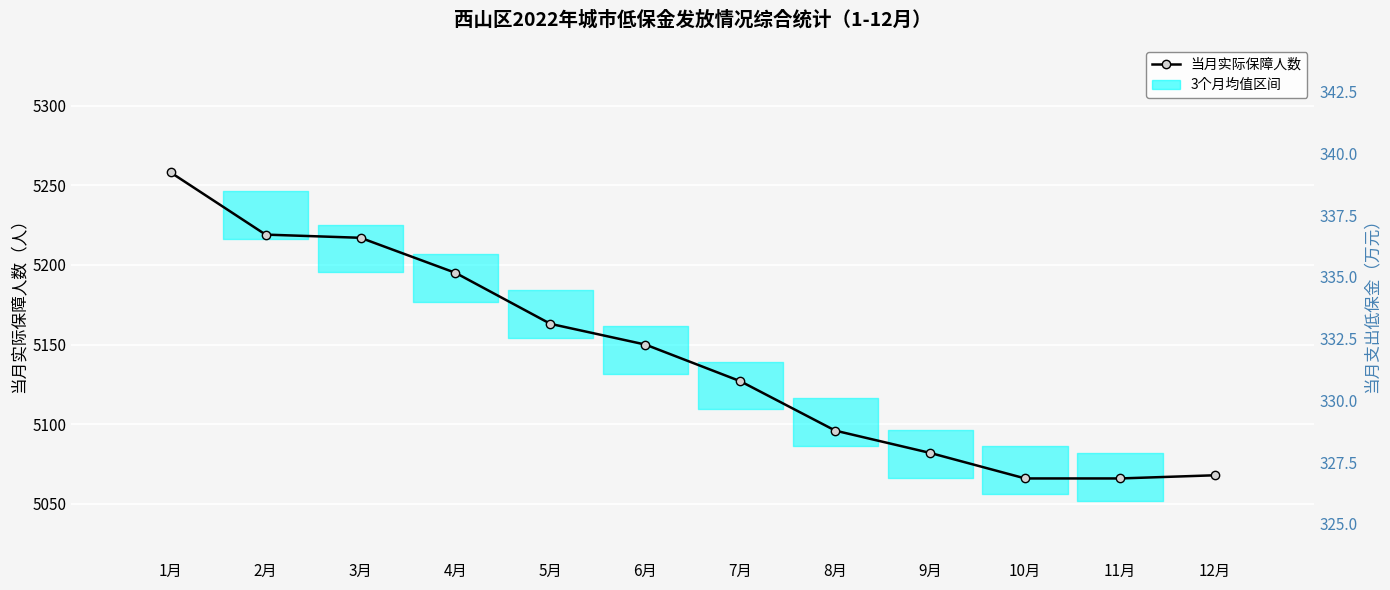

Reading left to right, extract all data points from this chart.

5258	5219	5217	5195	5163	5150	5127	5096	5082	5066	5066	5068